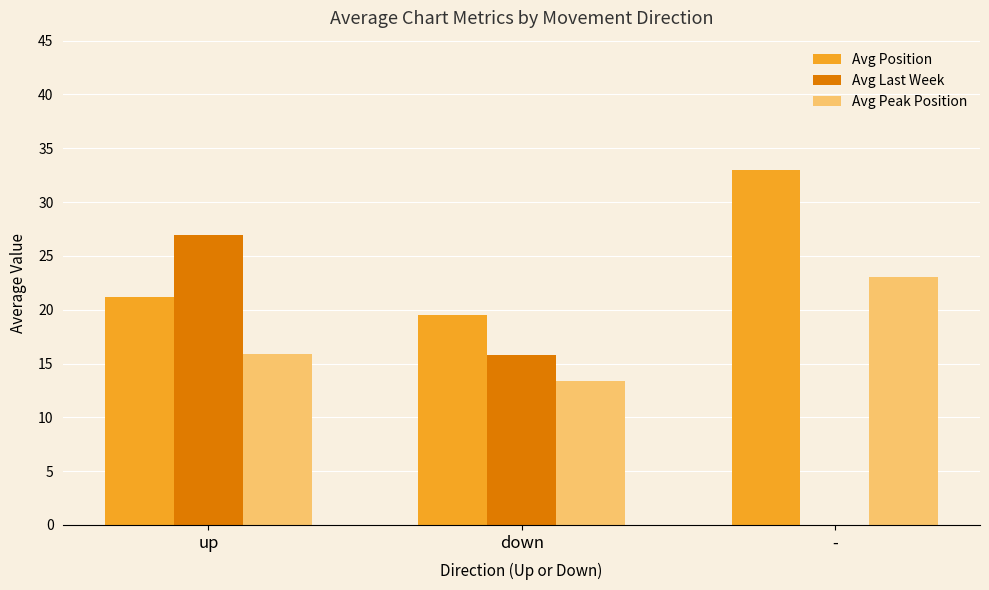

Which series changed the most between down and -?

Avg Last Week